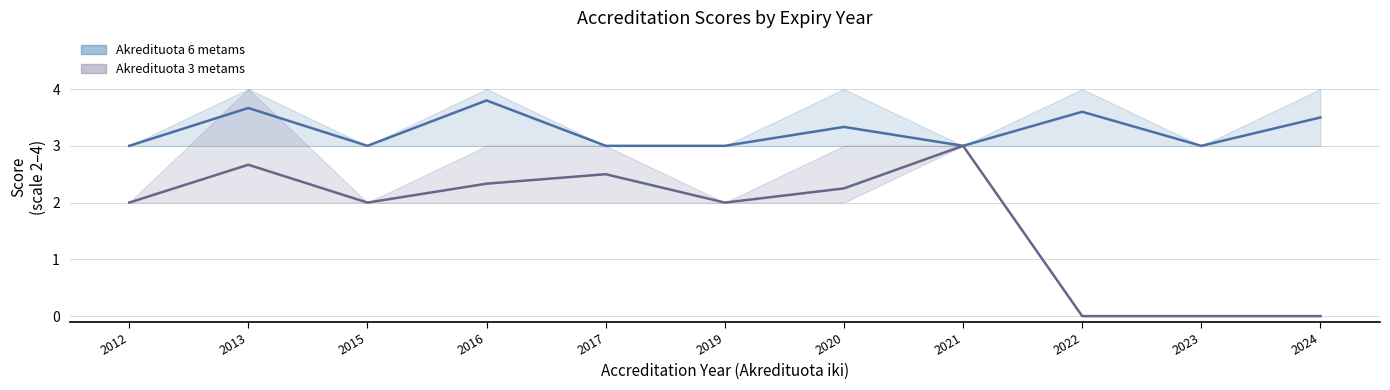

How many interior local peaks does the Akredituota 3 metams (mean) series have?

3